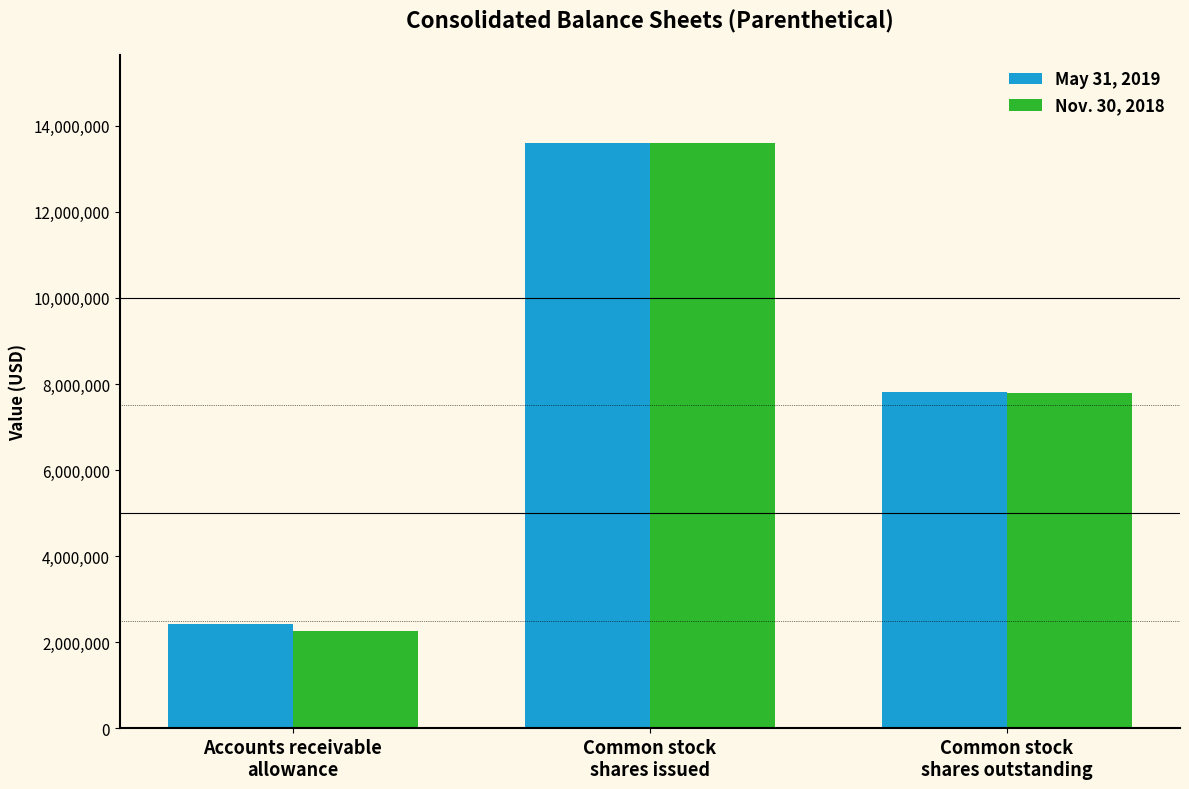

What is the highest value of the Nov. 30, 2018 series?

13596409